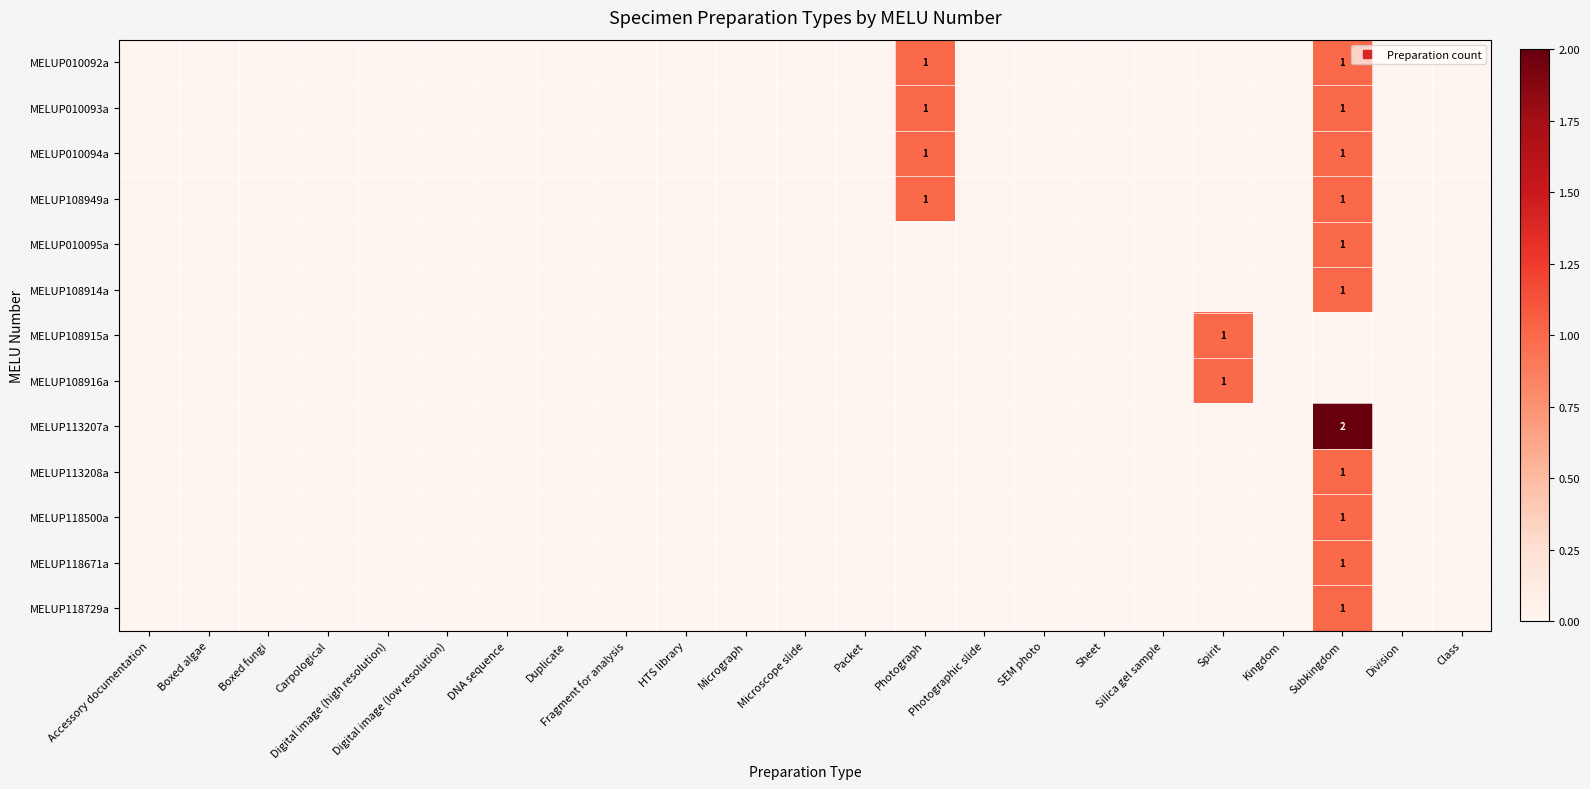

How many values in the MELUP118671a series exceed 0?

1